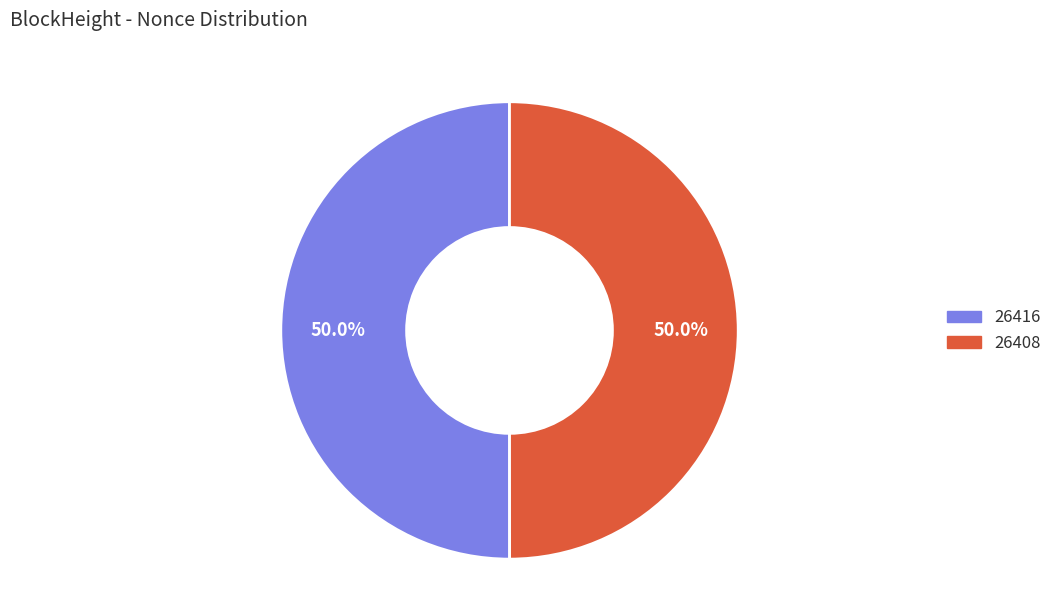

Is it true that 26408 is 99% of the pie?

False